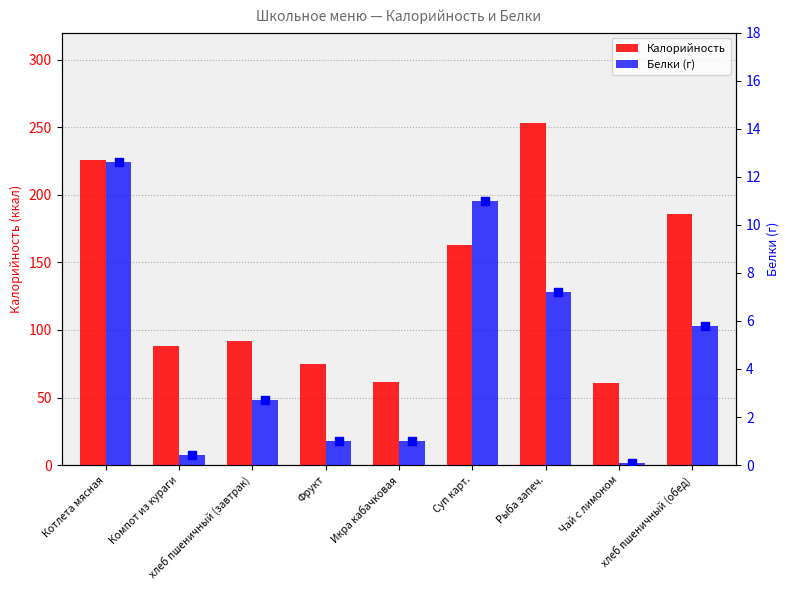

Which series has the widest spread of Y values?

Калорийность